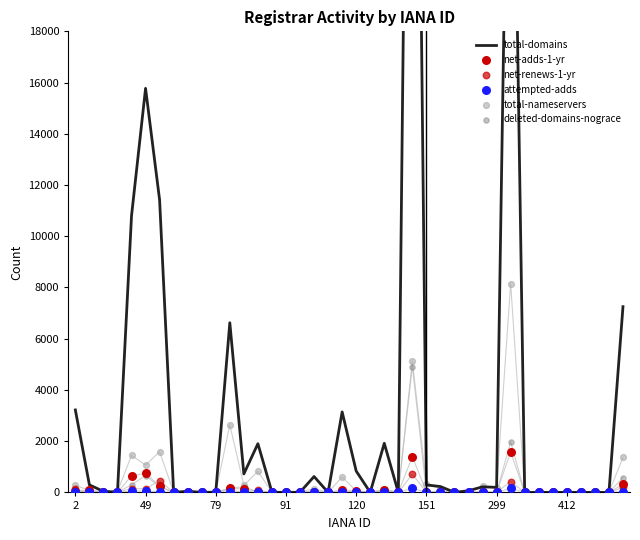

What are all the series names shown in the legend?

total-domains, net-adds-1-yr, net-renews-1-yr, attempted-adds, total-nameservers, deleted-domains-nograce